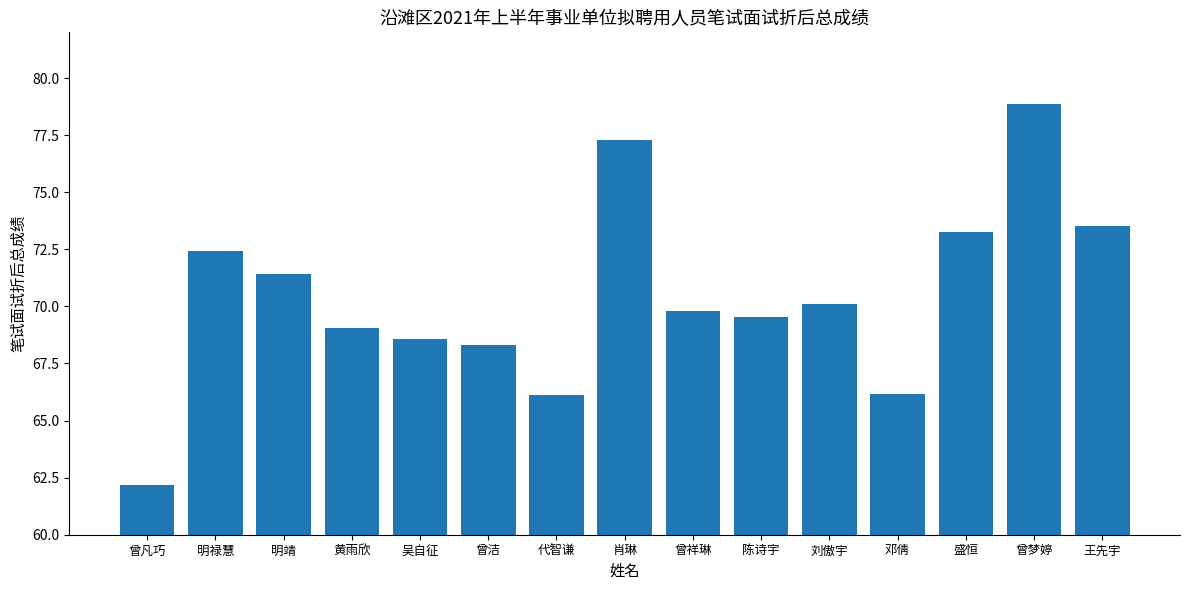

What is the difference between the second highest and second lowest values?

11.2